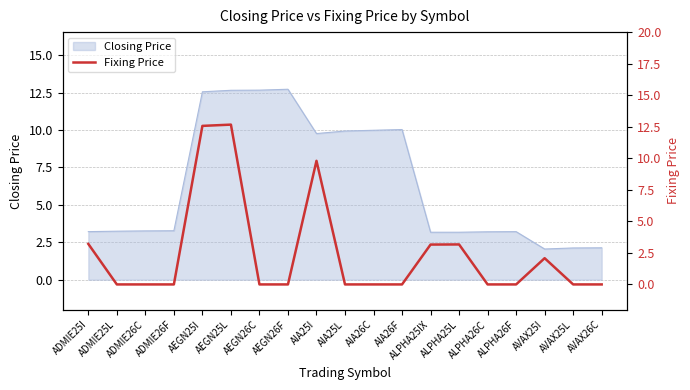

True or false: Closing Price has a value of 22.5 at AEGN25I.

False